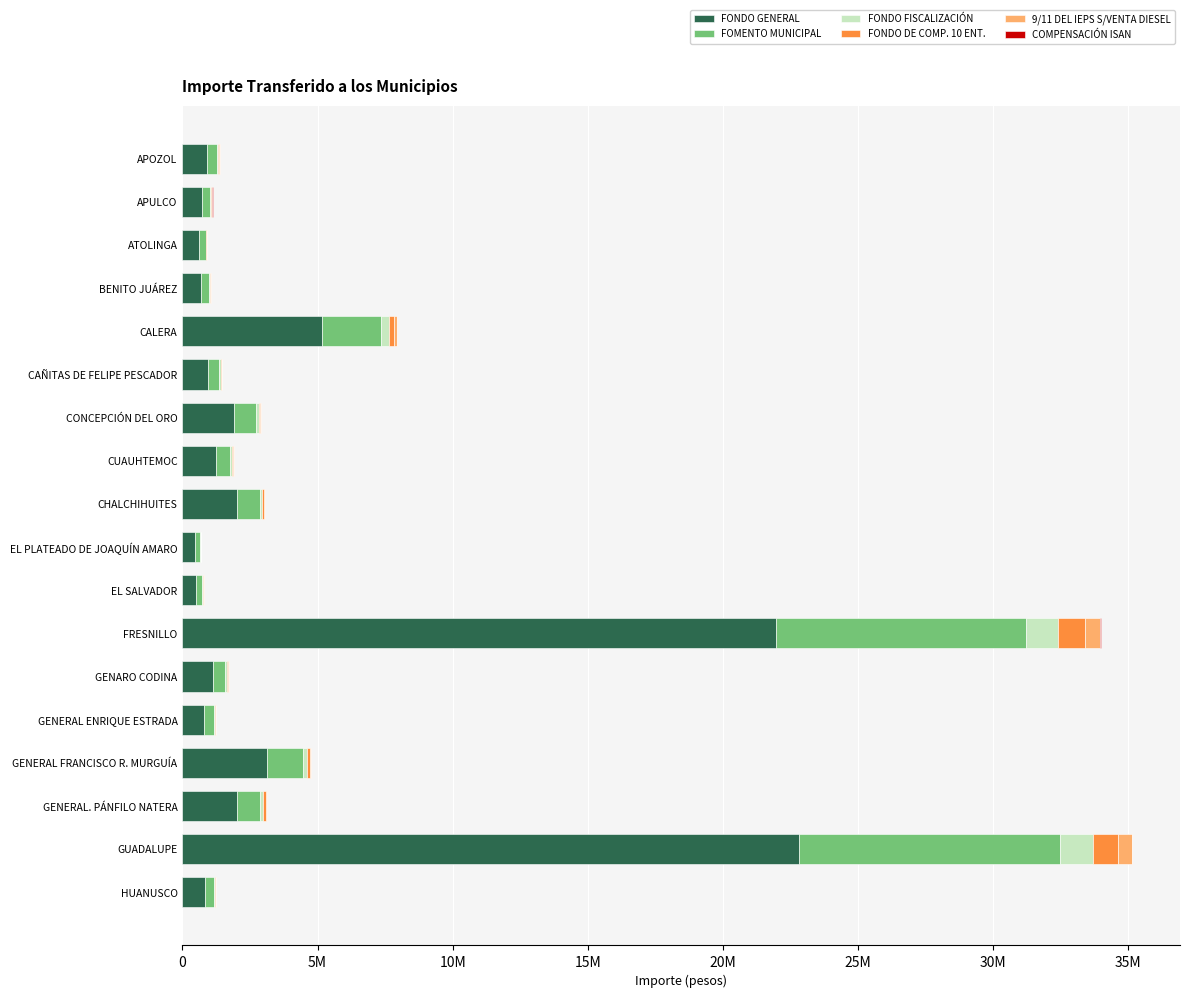

What is the value of the COMPENSACIÓN ISAN bar at the 11th from the left?

695